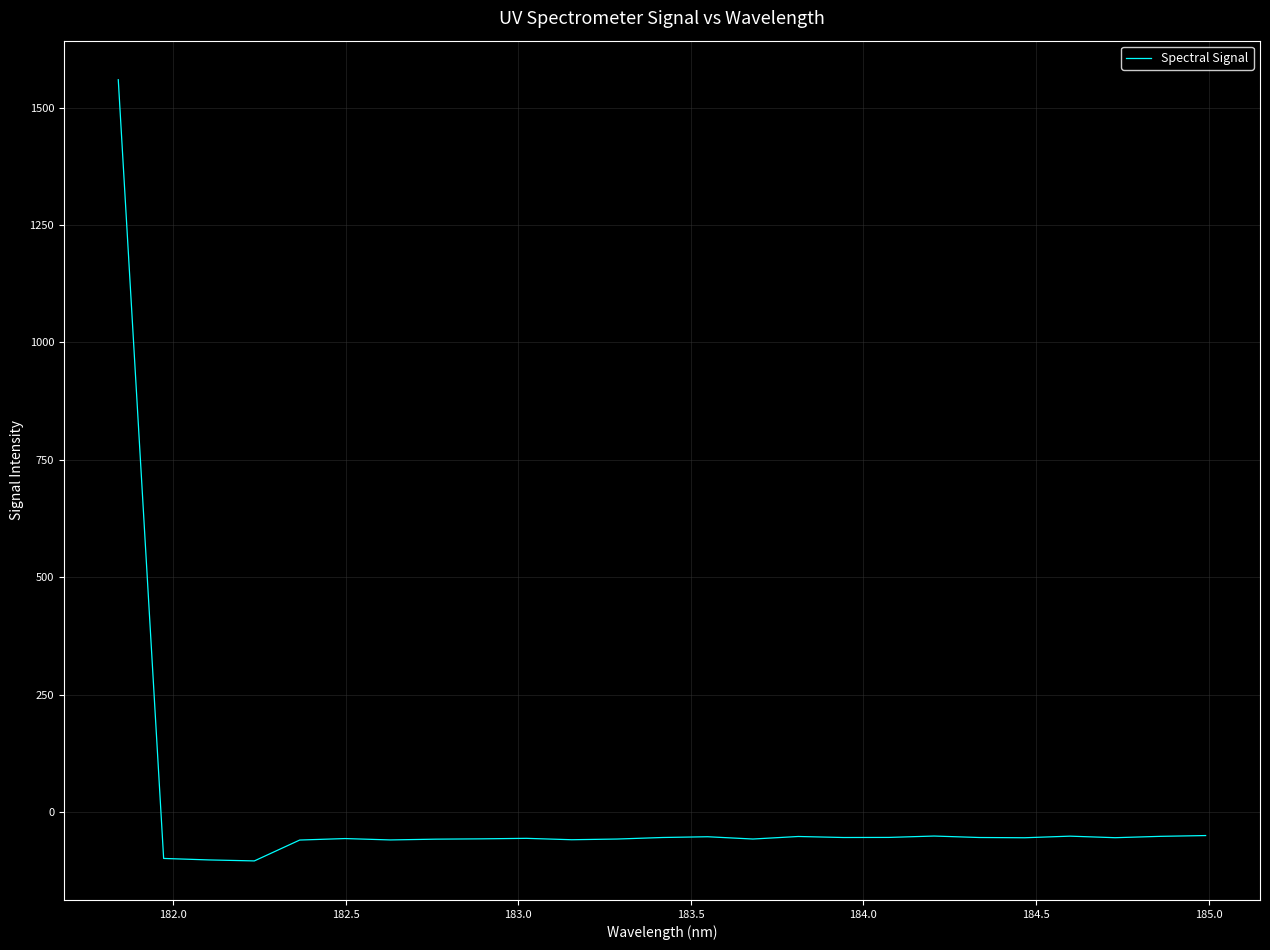

What is the maximum value shown in the chart?

1559.5